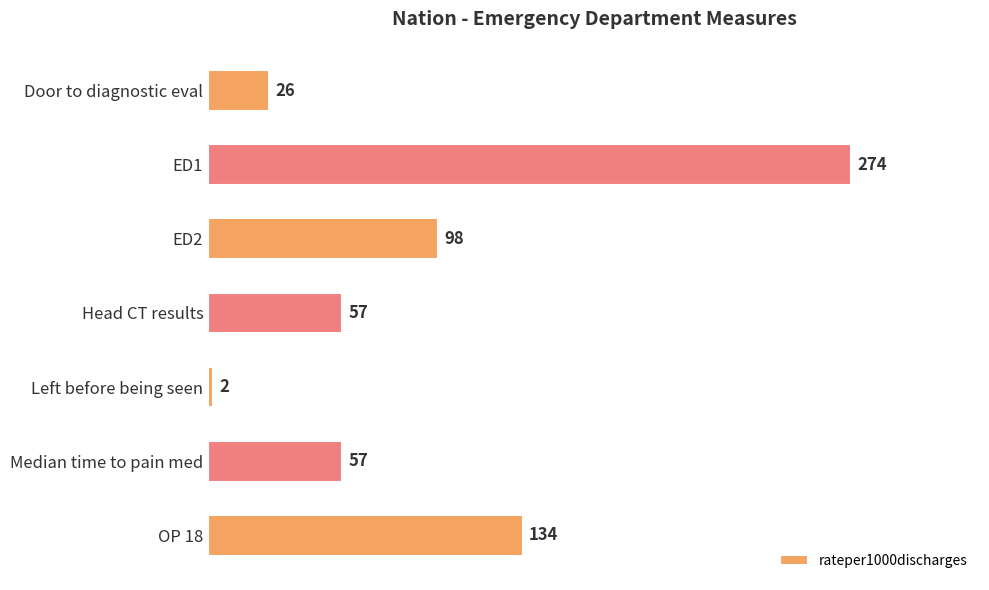

At which label is the value closest to 138?

OP 18